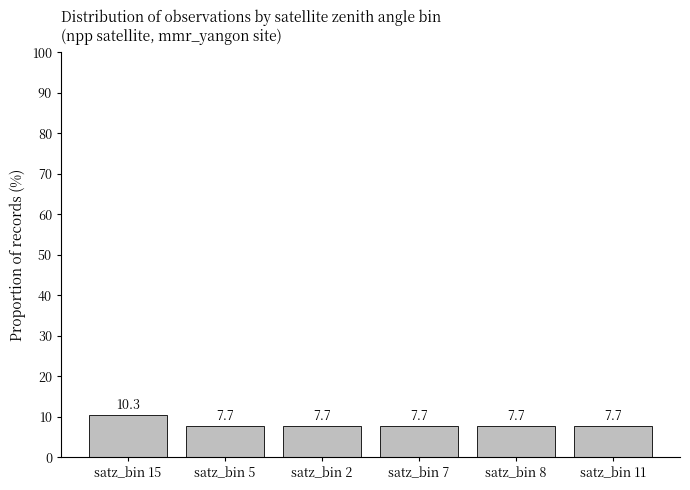

Is it true that the value at satz_bin 2 is 3.9?

False